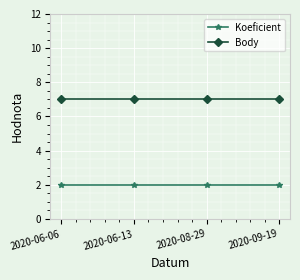

True or false: Body has a value of 7 at 2020-06-13.

True